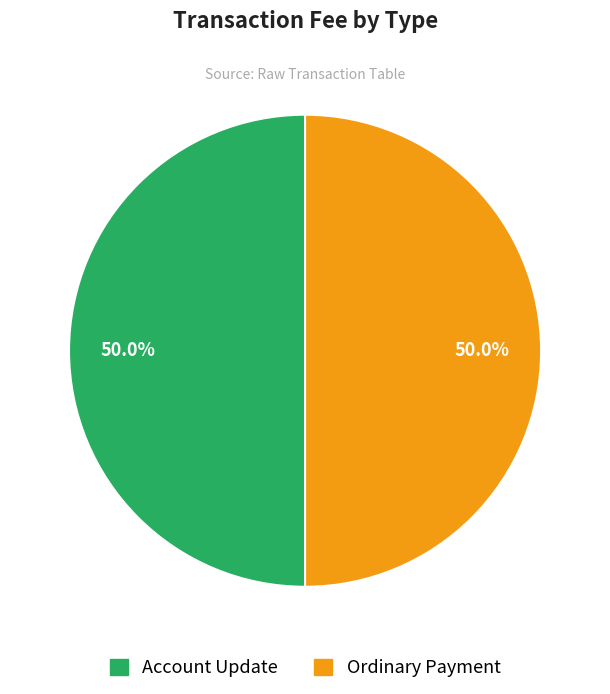

To the nearest percent, what percentage of the pie is Ordinary Payment?

50%